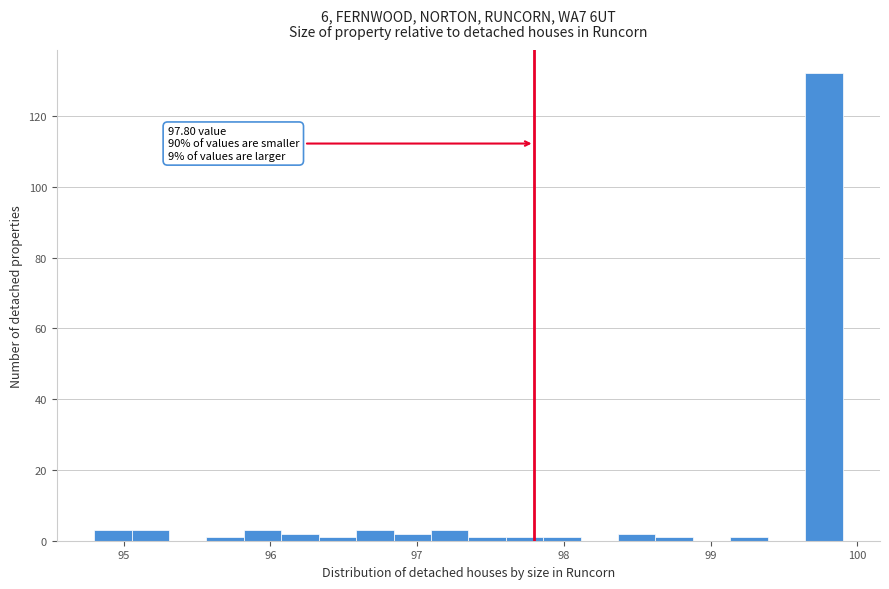

Around what value on the x-axis is the tallest bar? Give the approximate position of its centre, as read against the axis.

99.8